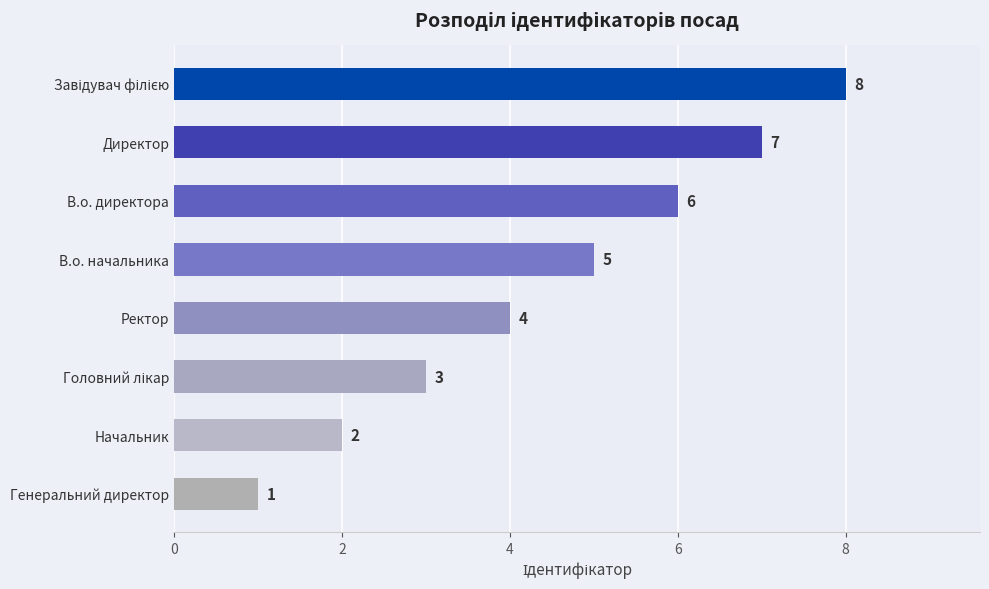

What is the smallest value displayed?

1